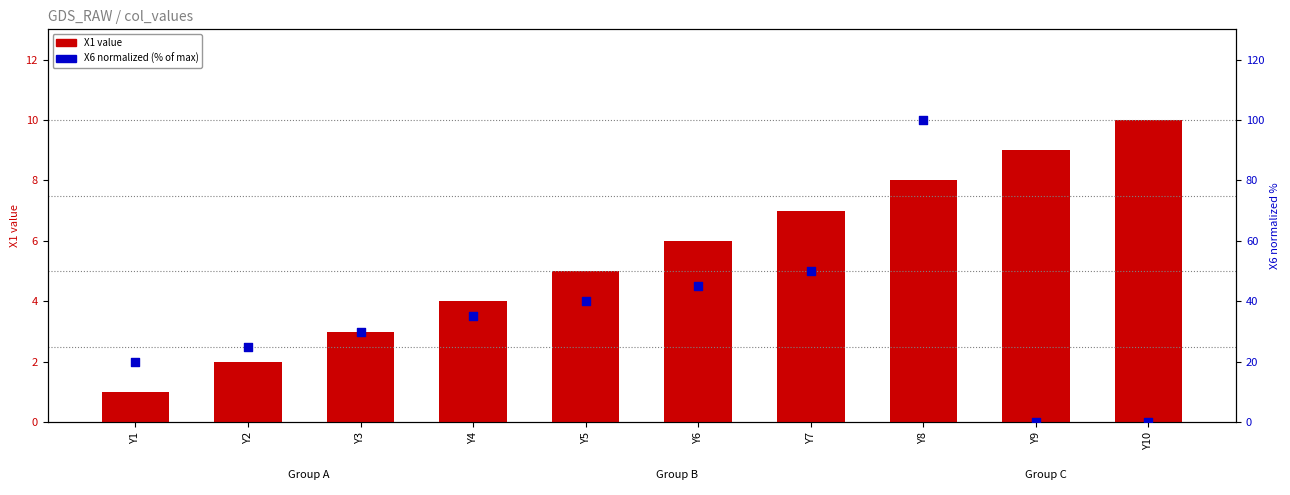

Which series has the largest total across all categories?

X6 normalized (0-100)